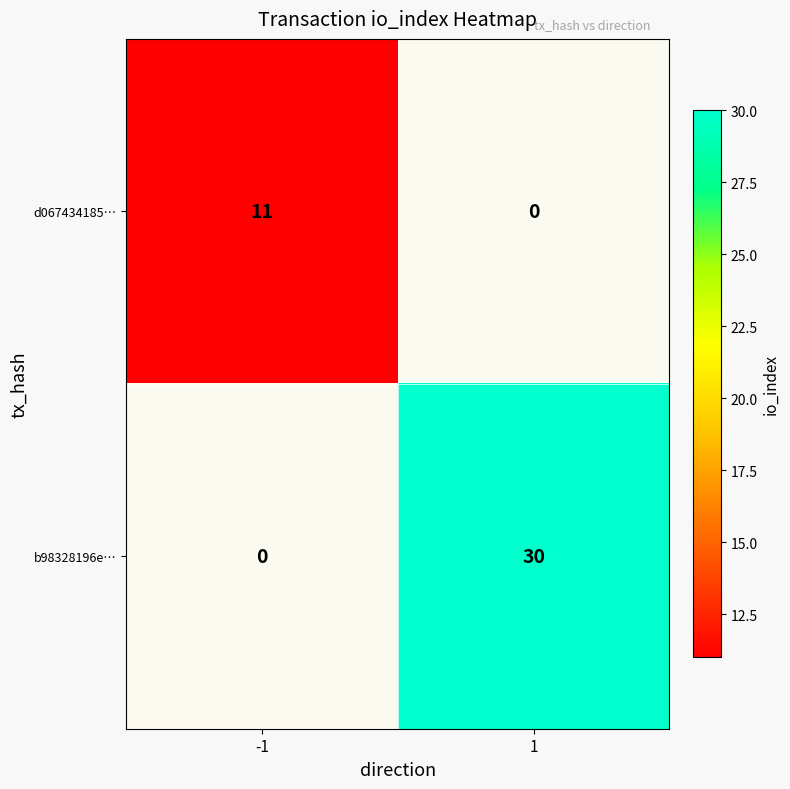

How many series are shown in this chart?

2